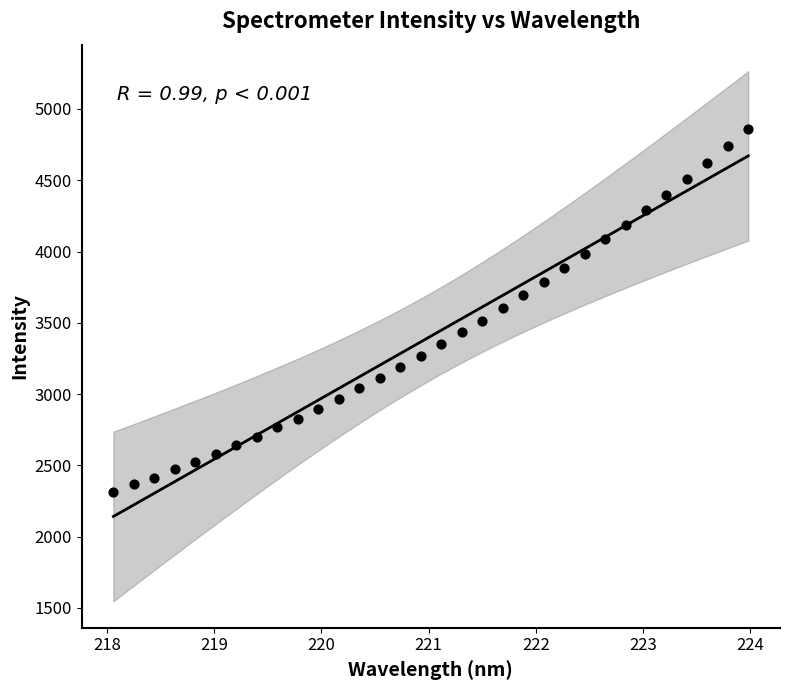

What is the range of Y values (max minus min)?

2542.5